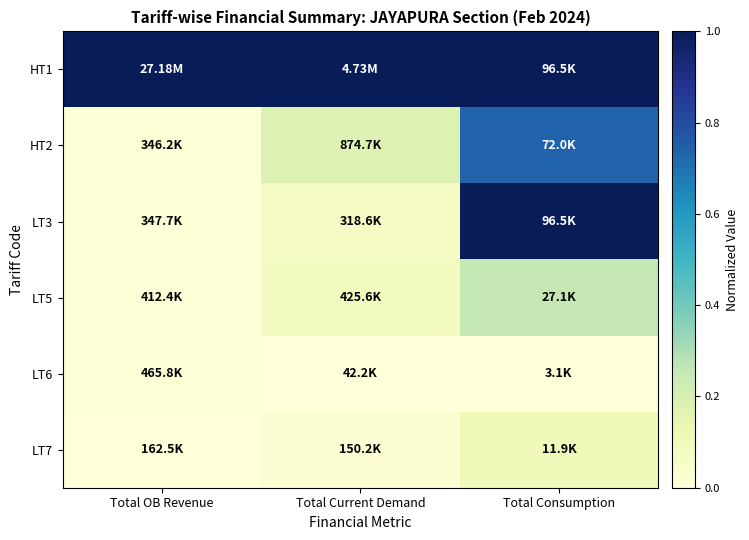

How many categories are shown in the chart?

3